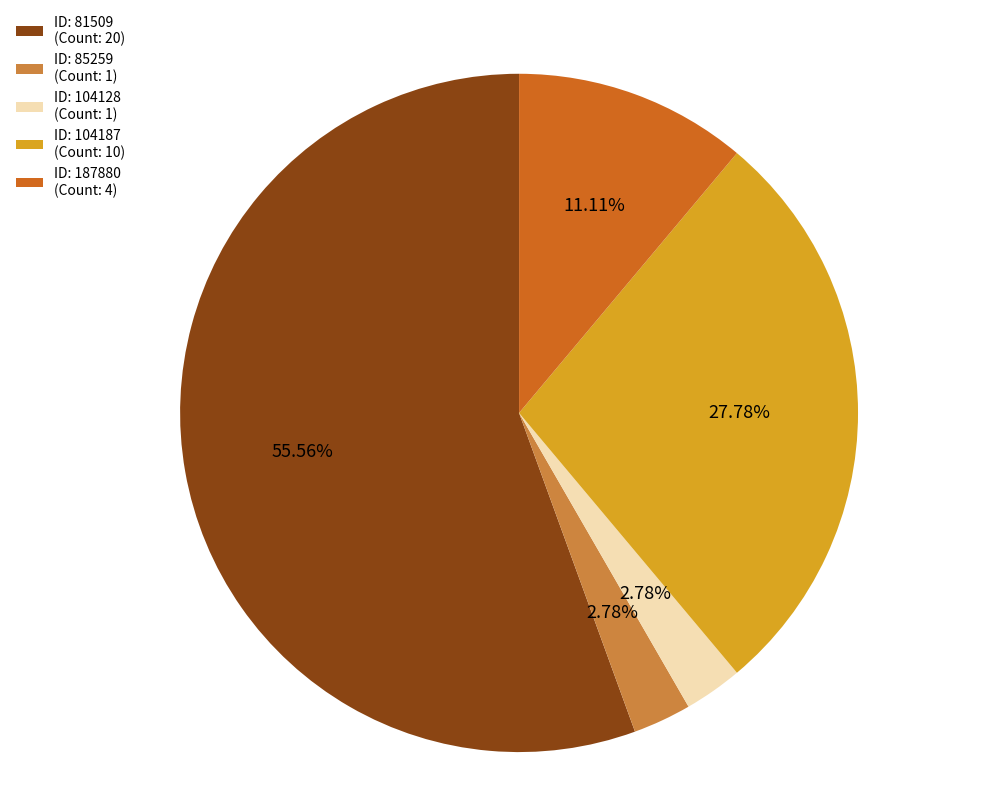

Do ID: 104187 (Count: 10) and ID: 81509 (Count: 20) together represent more than half of the pie?

Yes